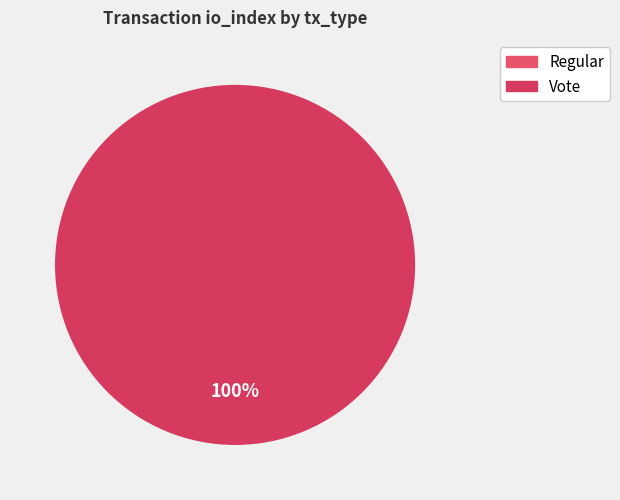

Is it true that Regular is 1% of the pie?

False